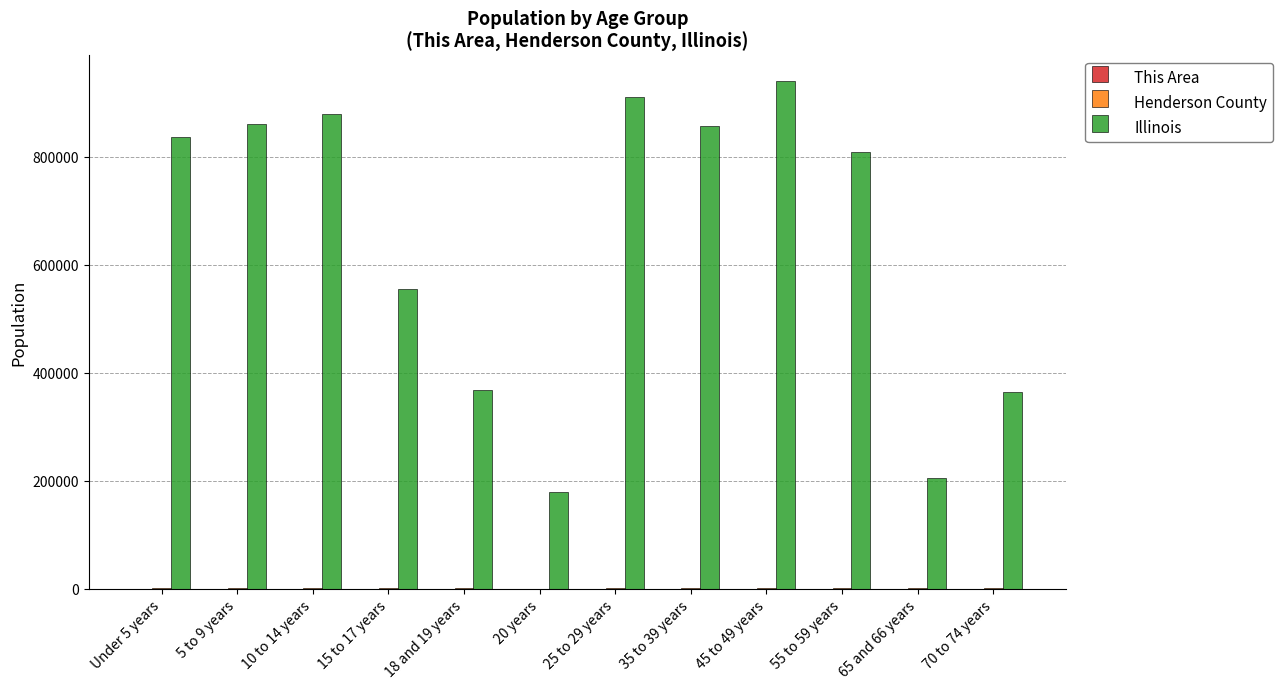

At which category does the chart reach its peak across all series?

45 to 49 years